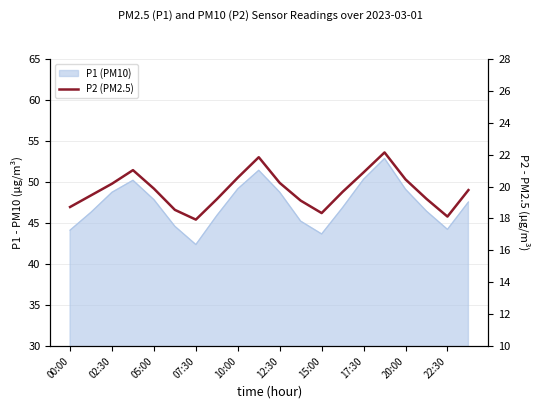

What is the difference between the values at 18 and 02:30?

1.3